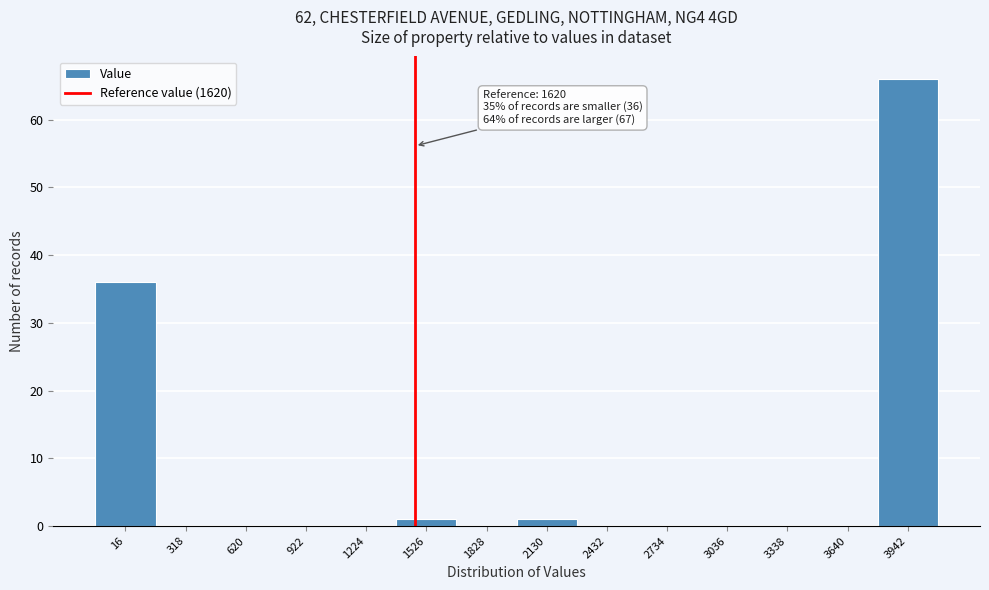

Reading right to left, what are all the values shown in this chart?

3942=66	3640=0	3338=0	3036=0	2734=0	2432=0	2130=1	1828=0	1526=1	1224=0	922=0	620=0	318=0	16=36